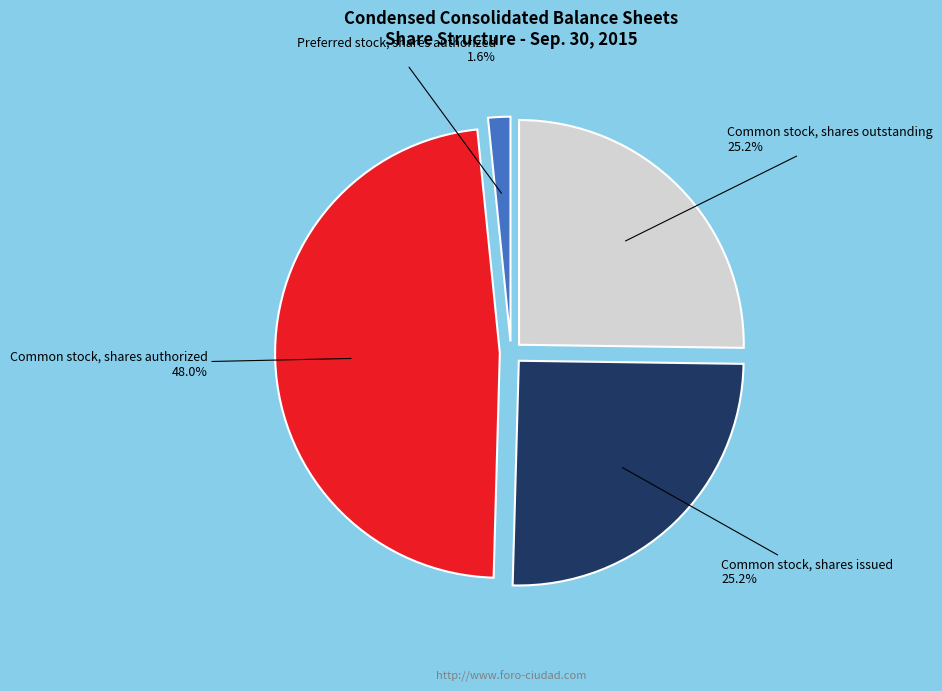

Which has a higher value, Preferred stock, shares authorized or Common stock, shares issued?

Common stock, shares issued